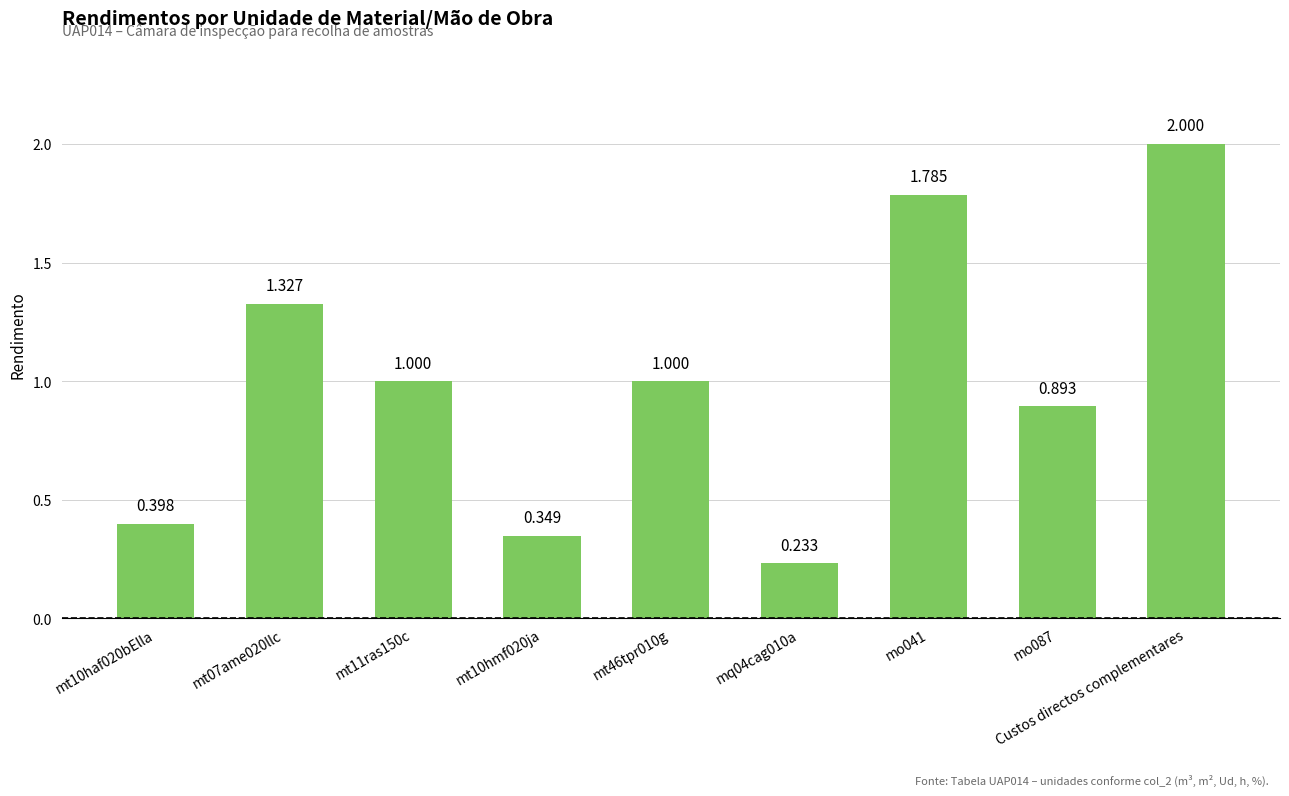

The value at mt46tpr010g is 1.0. True or false?

True